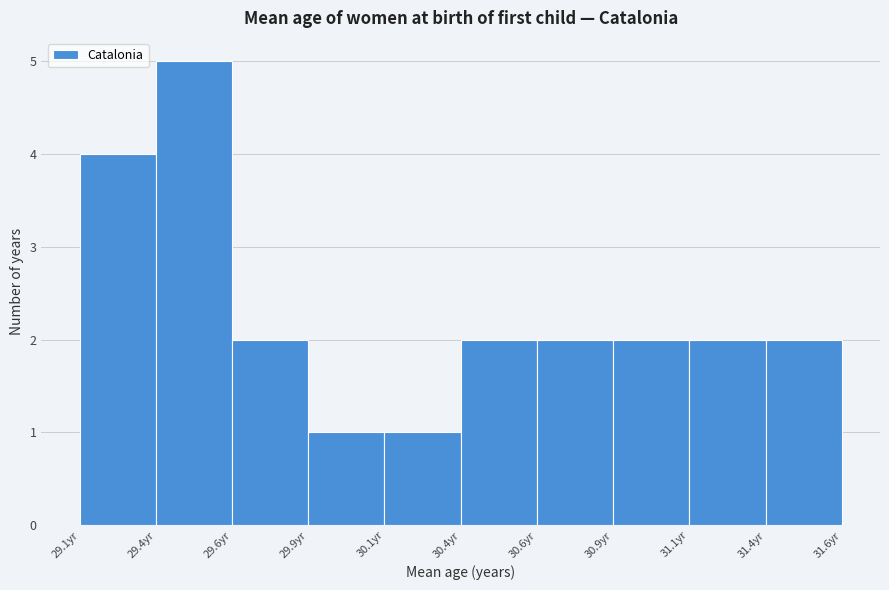

Reading right to left, transcribe all the data shown in this chart.

31.4yr=2	31.1yr=2	30.9yr=2	30.6yr=2	30.4yr=2	30.1yr=1	29.9yr=1	29.6yr=2	29.4yr=5	29.1yr=4